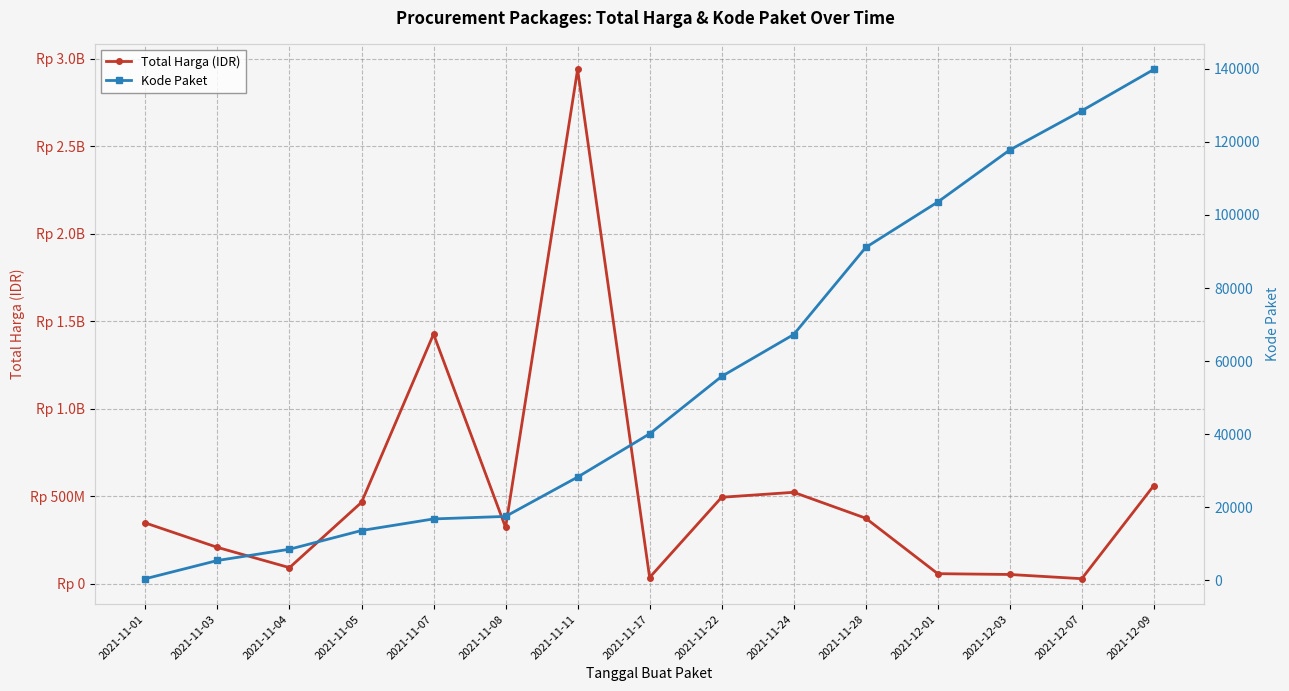

The Total Harga (IDR) series shows 34292000 at 2021-11-17. True or false?

True